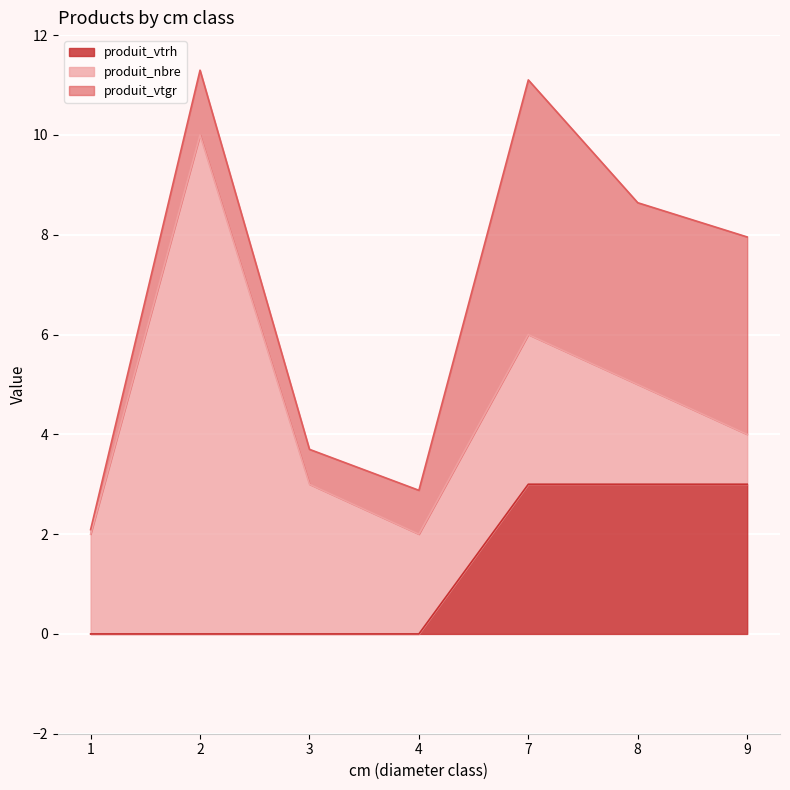

What is the sum of all produit_vtrh values?

9.0